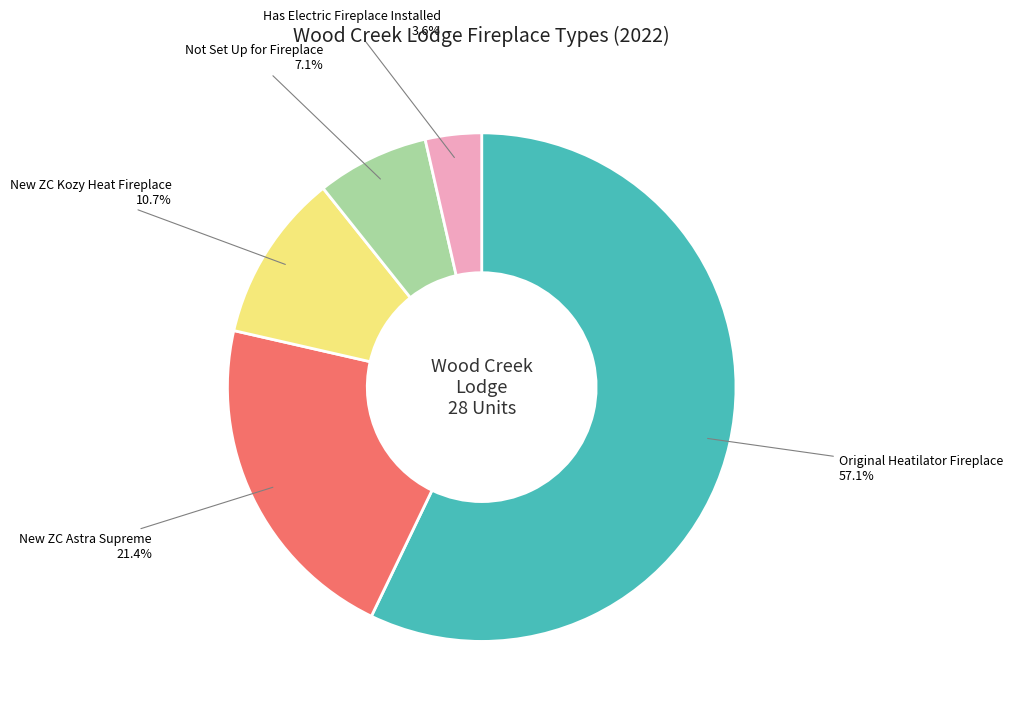

Is there any slice that represents more than half of the pie?

Yes